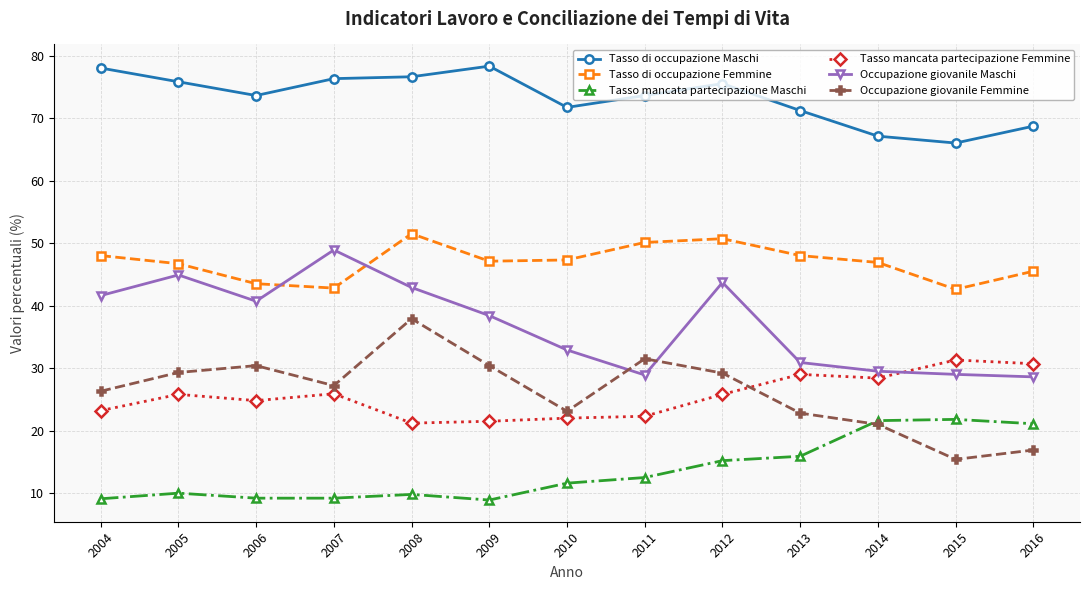

What is the difference between the highest and lowest values at 2013?

55.3